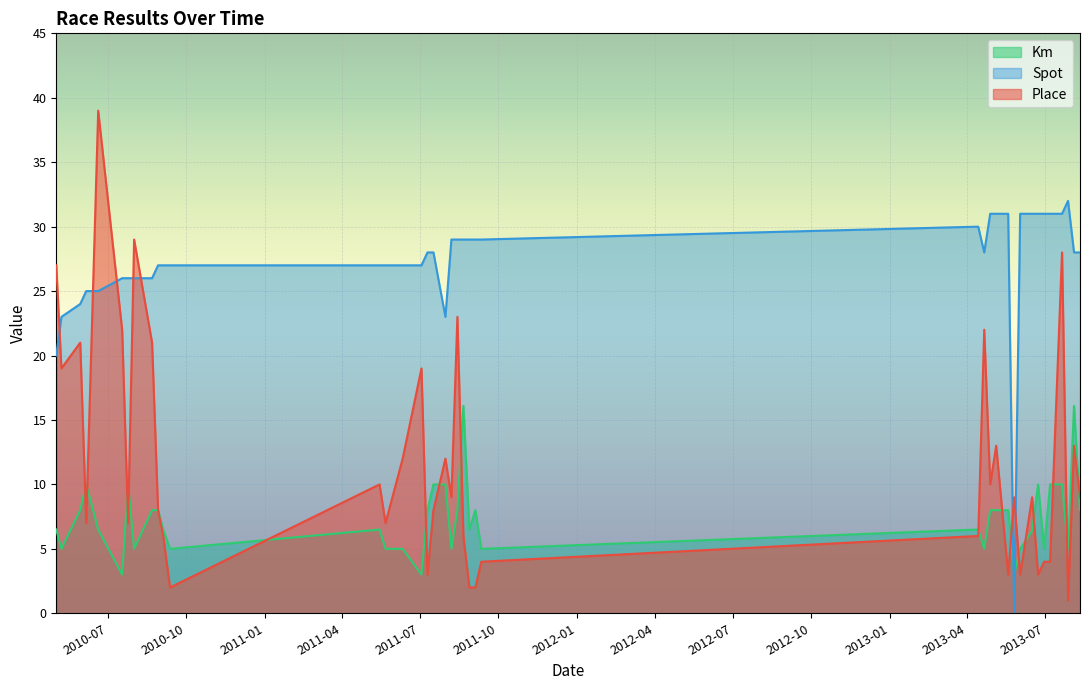

What is the difference between the second highest and minimum values in the Place series?

28.0